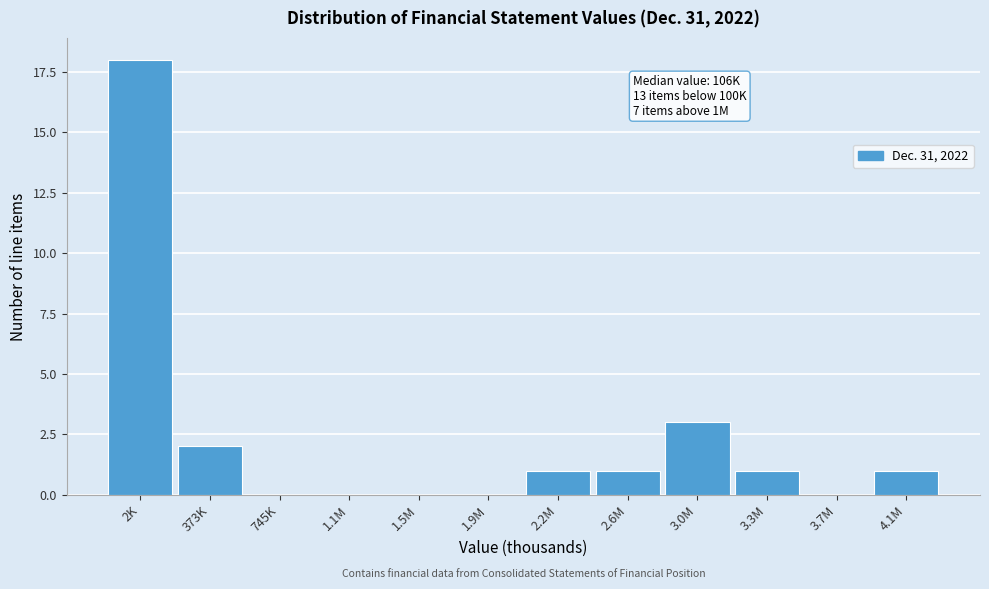

Reading right to left, list all the values displayed in this chart.

4.1M=1	3.7M=0	3.3M=1	3.0M=3	2.6M=1	2.2M=1	1.9M=0	1.5M=0	1.1M=0	745K=0	373K=2	2K=18